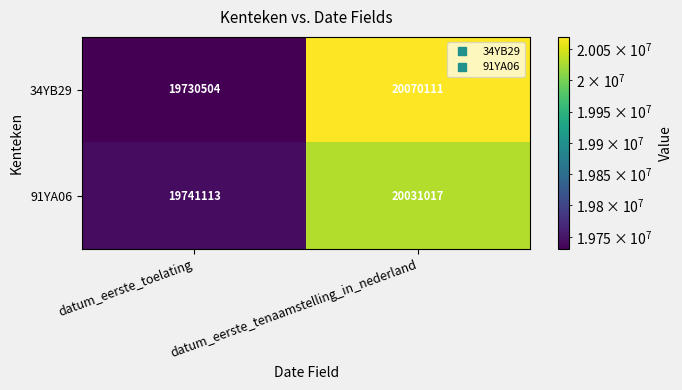

What is the minimum value shown in the chart?

19730504